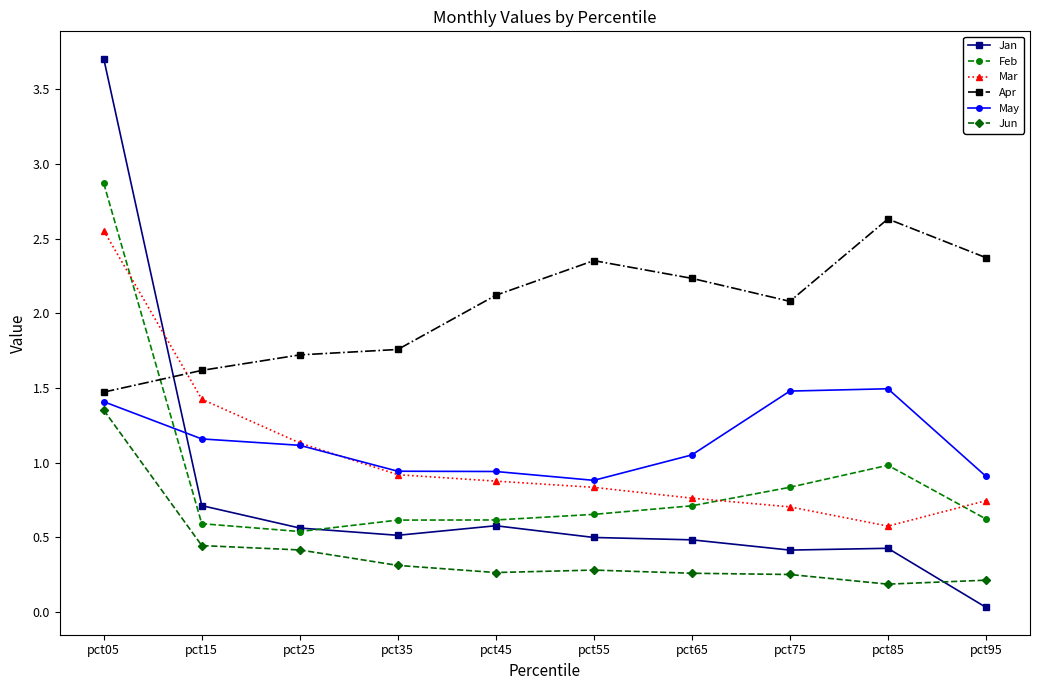

Which series changed the most between pct15 and pct35?

Mar